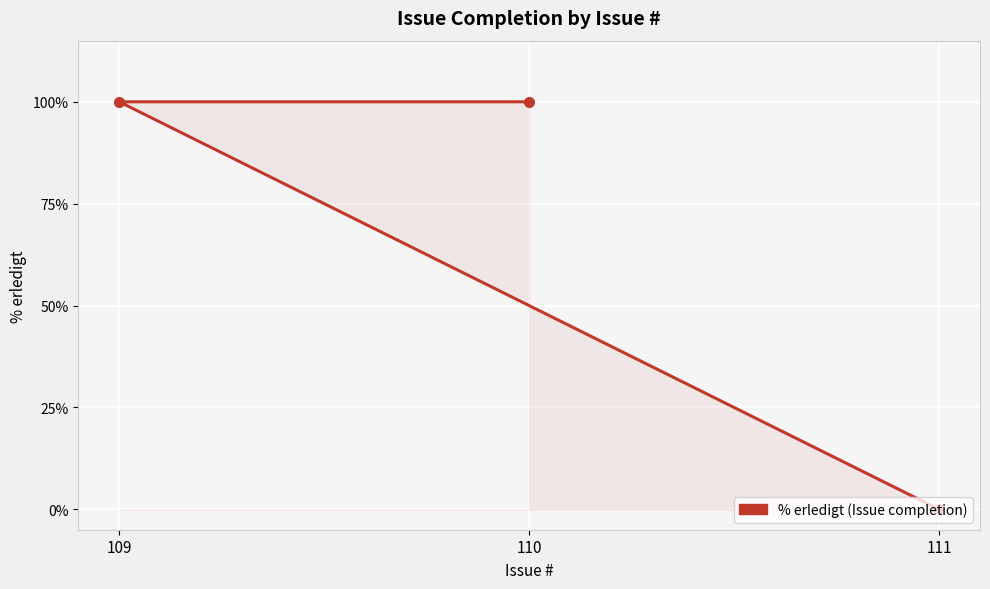

List the labels in order of value, largest first.

109, 110, 111